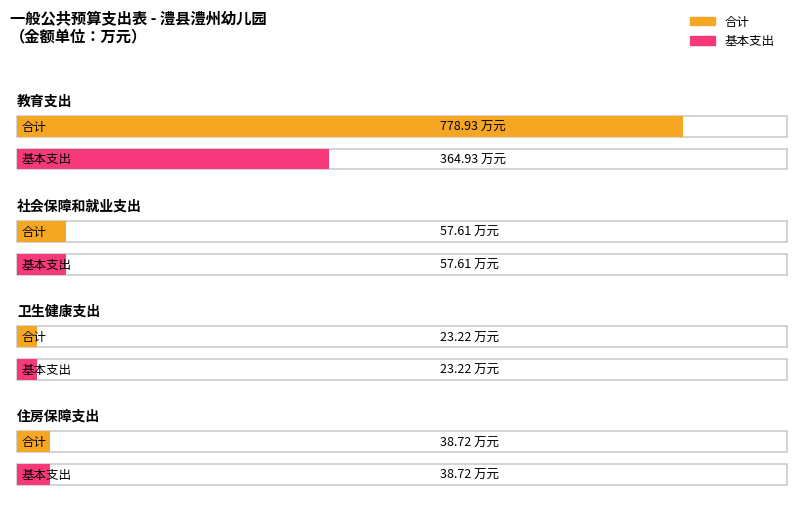

What is the maximum value shown in the chart?

778.9